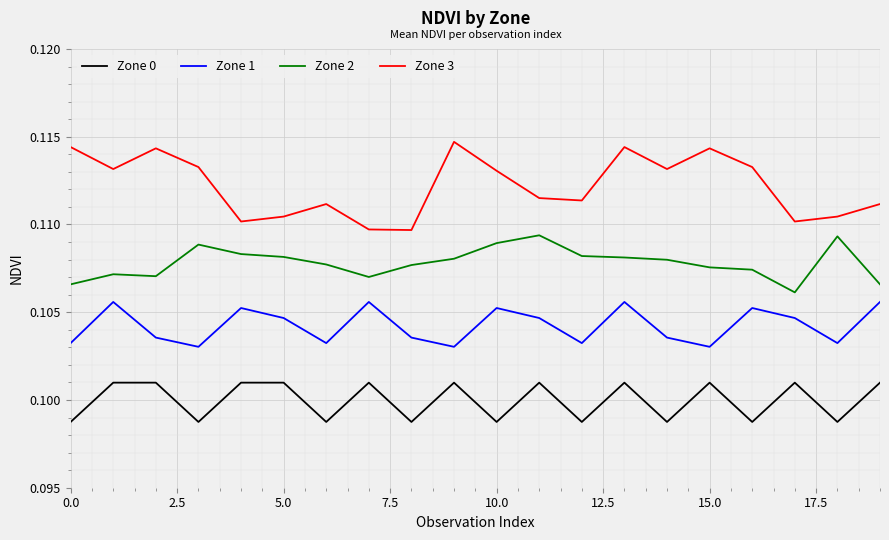

Which series has the largest range (max minus min)?

Zone 3